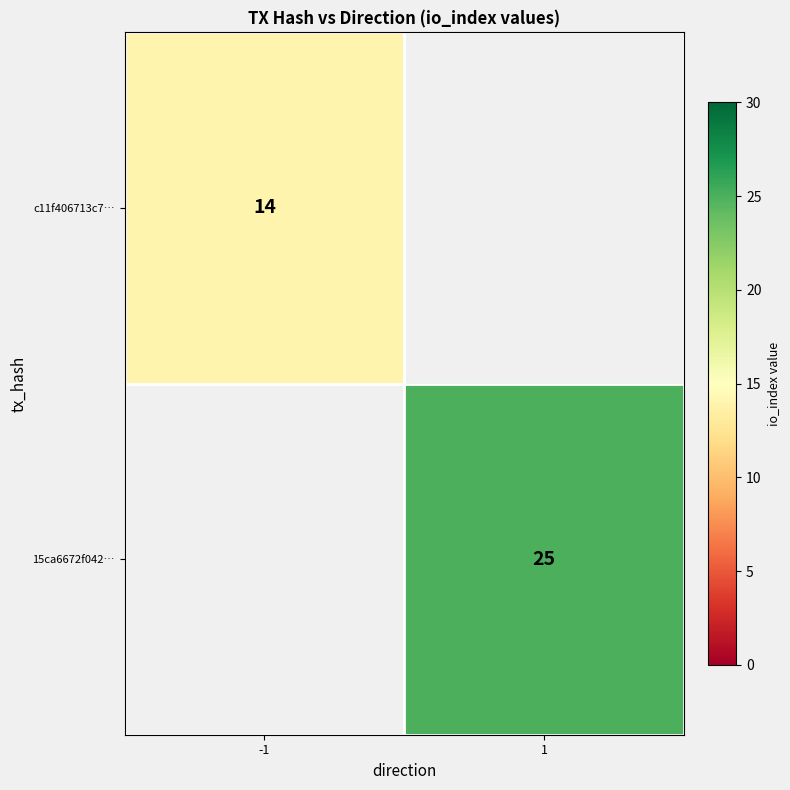

The 15ca6672f042… series shows 35 at 1. True or false?

False